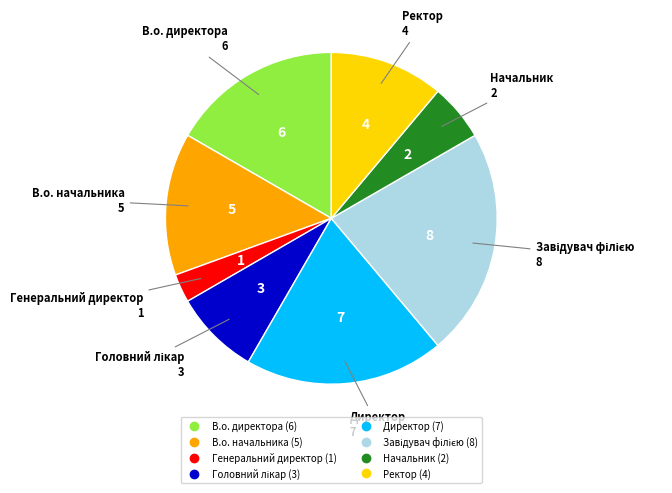

Which category has the smallest portion of the pie?

Генеральний директор